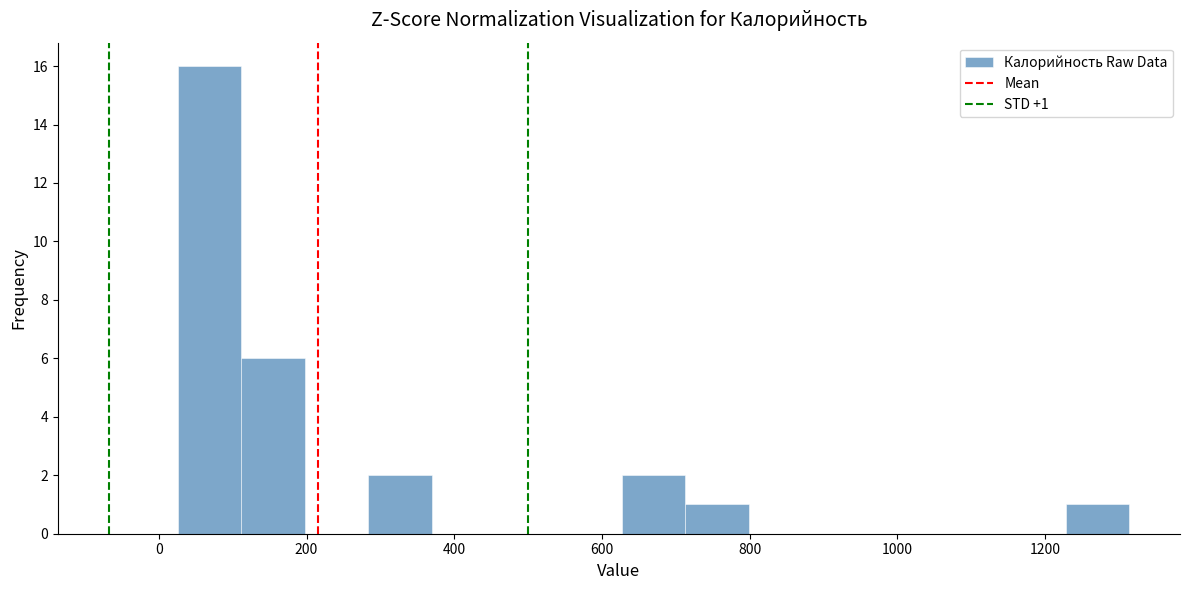

Over which range of the x-axis is the bar tallest?

20 to 120